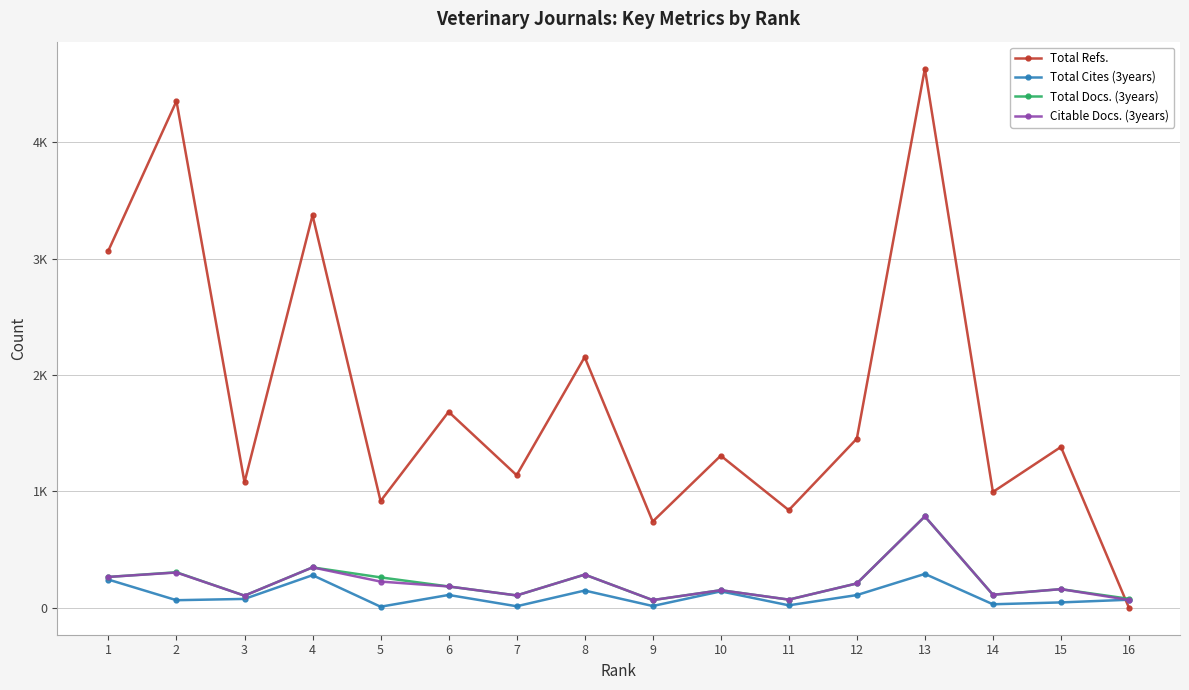

Where is Total Refs. nearest to the value 2316?

8